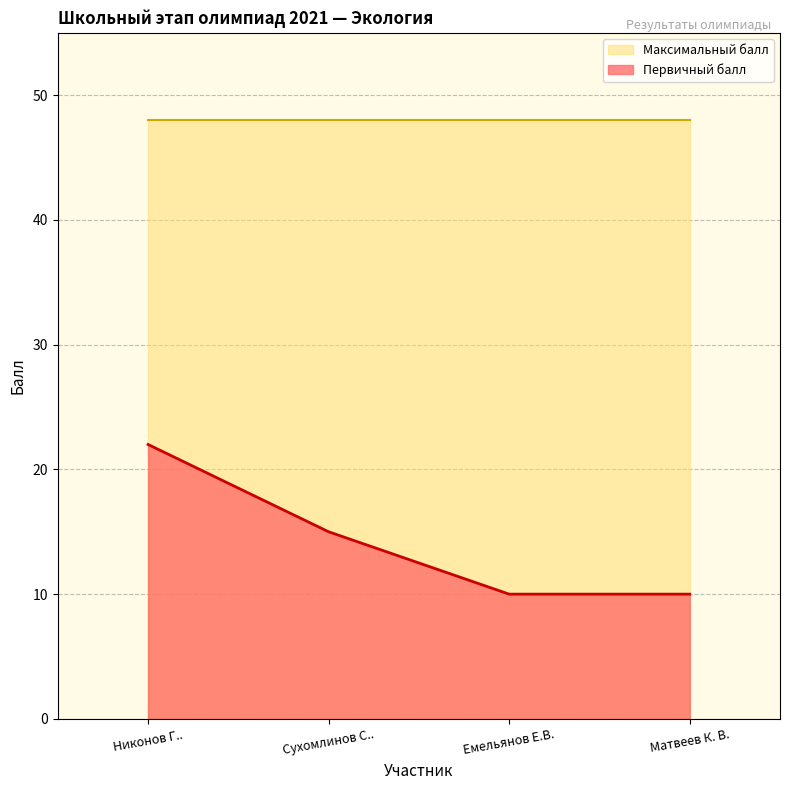

Approximately how many times larger is the value at Емельянов Е.В. compared to Сухомлинов С..?

0.7